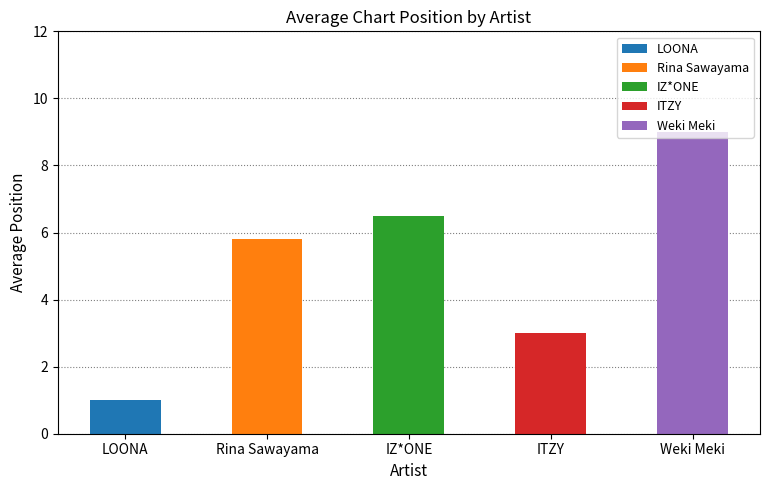

Is it true that the value at Weki Meki is 2?

False